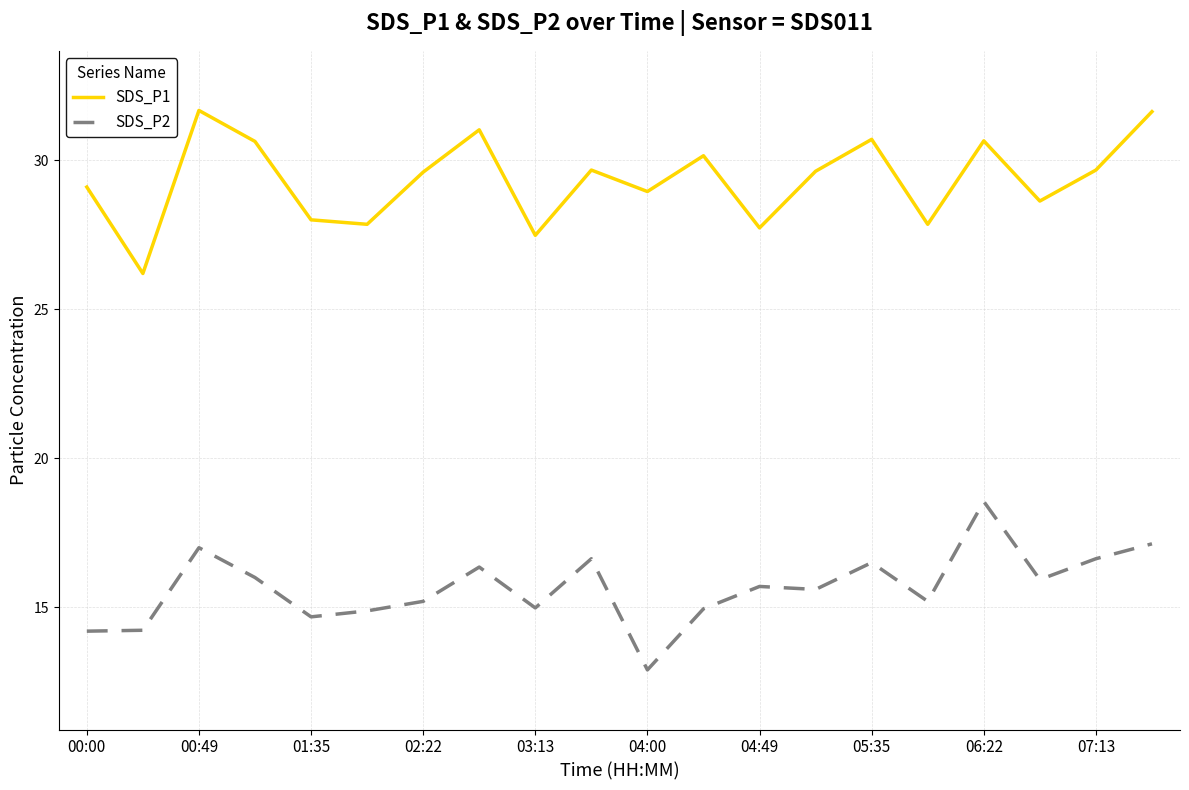

List the series in order of their overall mean, highest first.

SDS_P1, SDS_P2